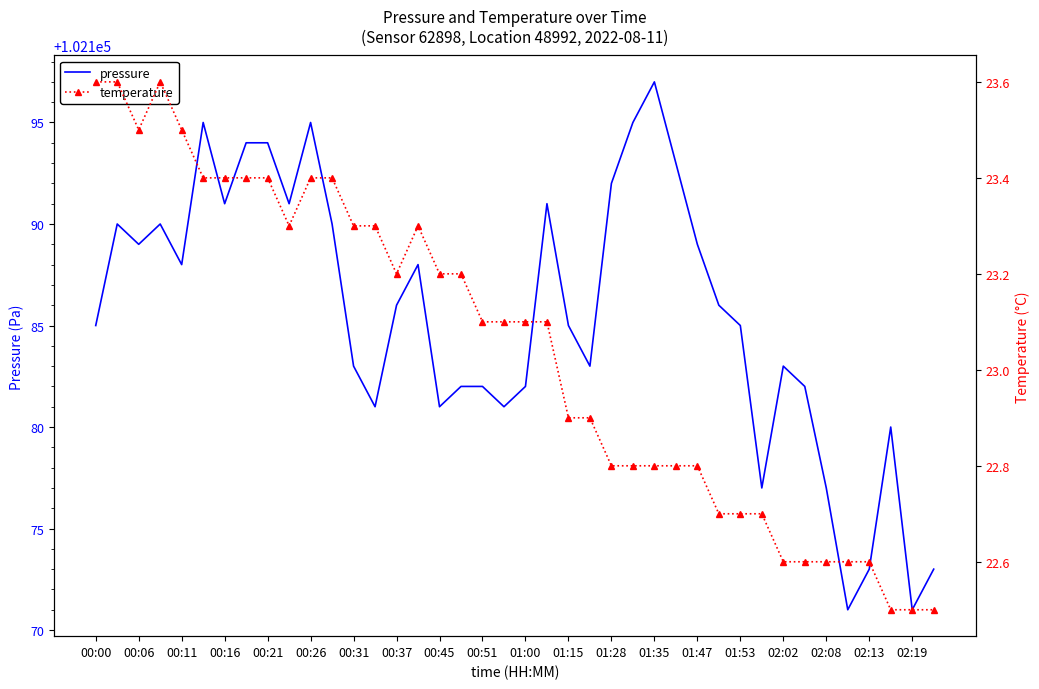

How many lines are shown in the chart?

2